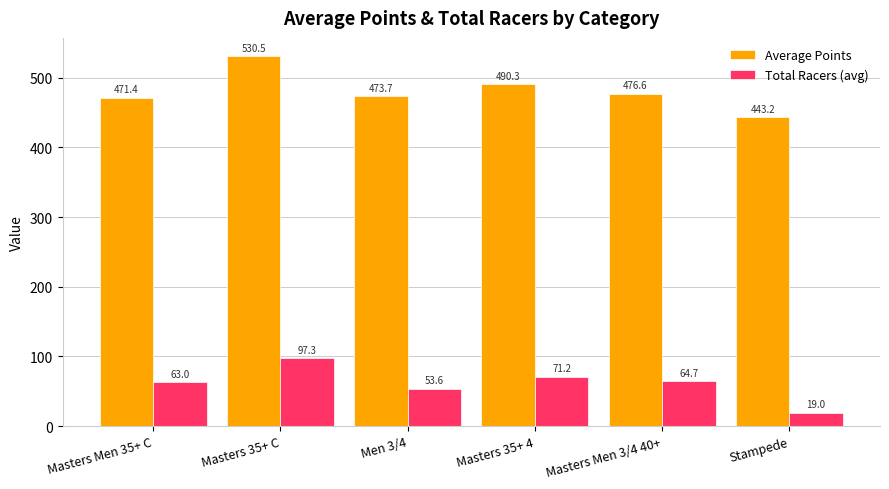

Reading left to right, what are all the values shown in this chart?

Average Points: 471.4	530.5	473.7	490.3	476.6	443.2
Total Racers (avg): 63.0	97.3	53.6	71.2	64.7	19.0